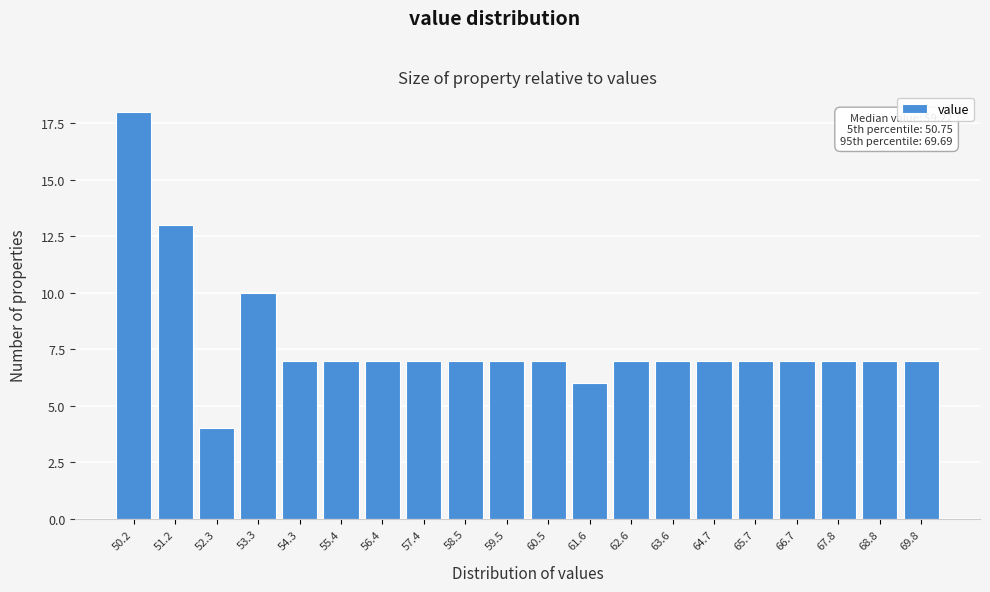

Reading right to left, what are all the values shown in this chart?

7	7	7	7	7	7	7	7	6	7	7	7	7	7	7	7	10	4	13	18